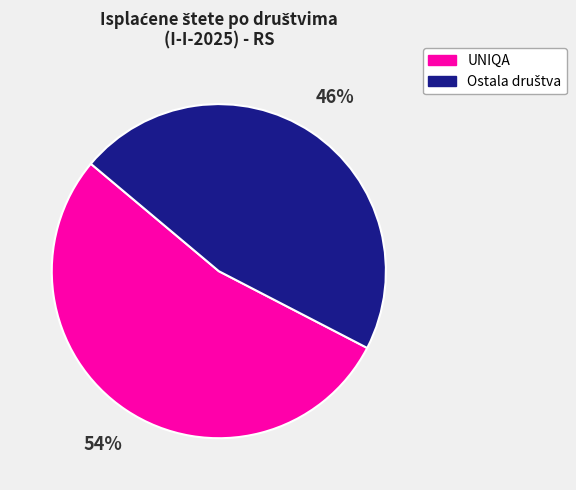

Is there any slice that represents more than half of the pie?

Yes